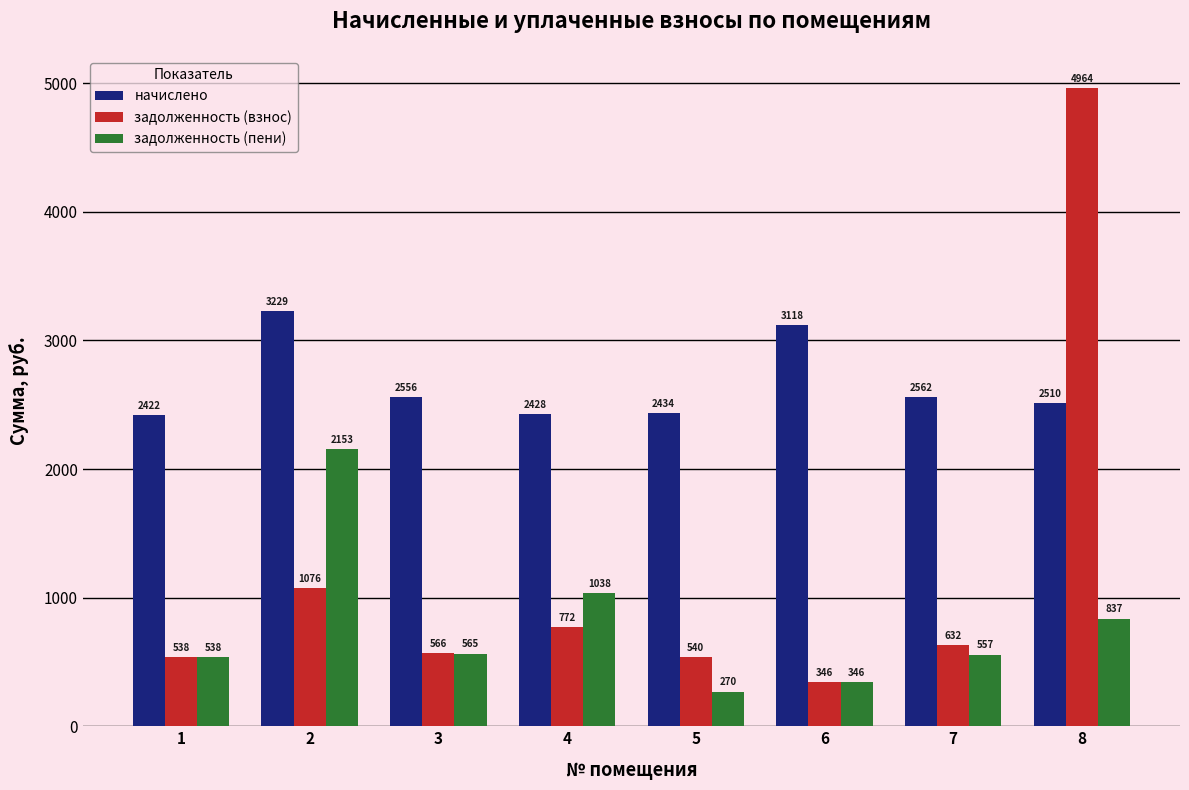

The value of задолженность (взнос) at 1 is 537.8. True or false?

True